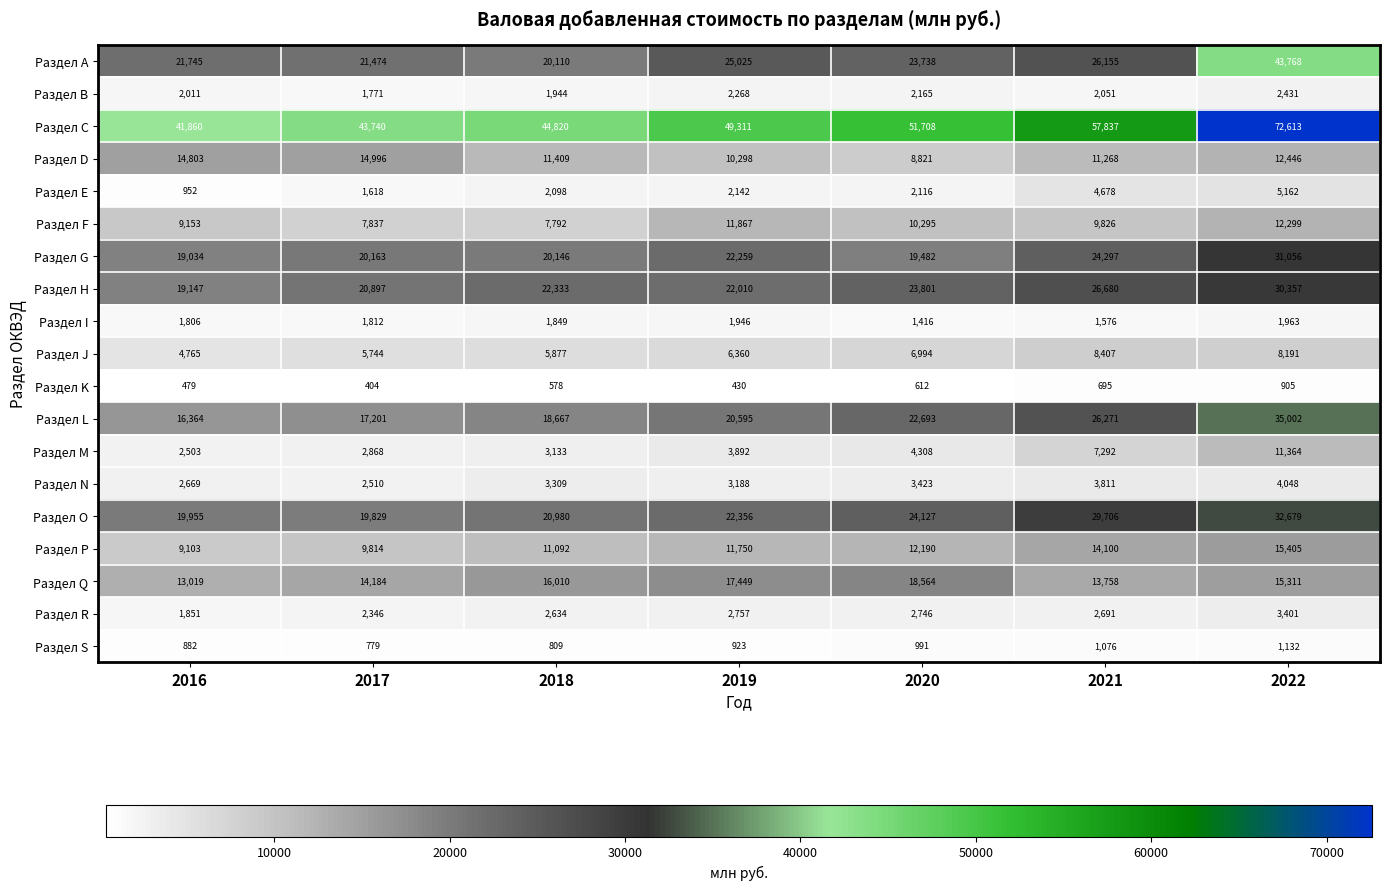

List the series in order of their peak value, highest first.

Раздел C, Раздел A, Раздел L, Раздел O, Раздел G, Раздел H, Раздел Q, Раздел P, Раздел D, Раздел F, Раздел M, Раздел J, Раздел E, Раздел N, Раздел R, Раздел B, Раздел I, Раздел S, Раздел K